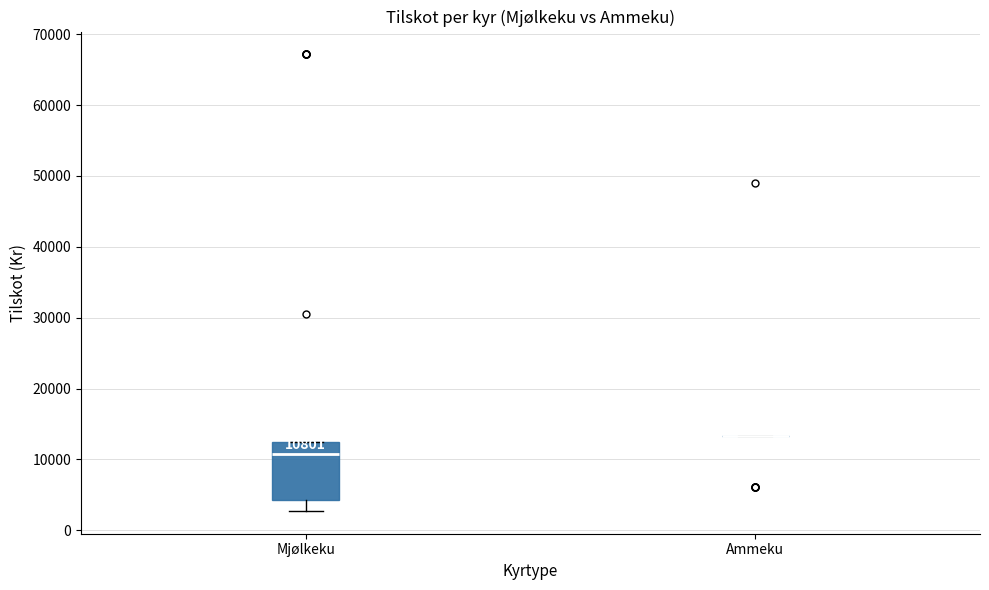

Which box is the tallest, from its lower edge to its upper edge?

Mjølkeku